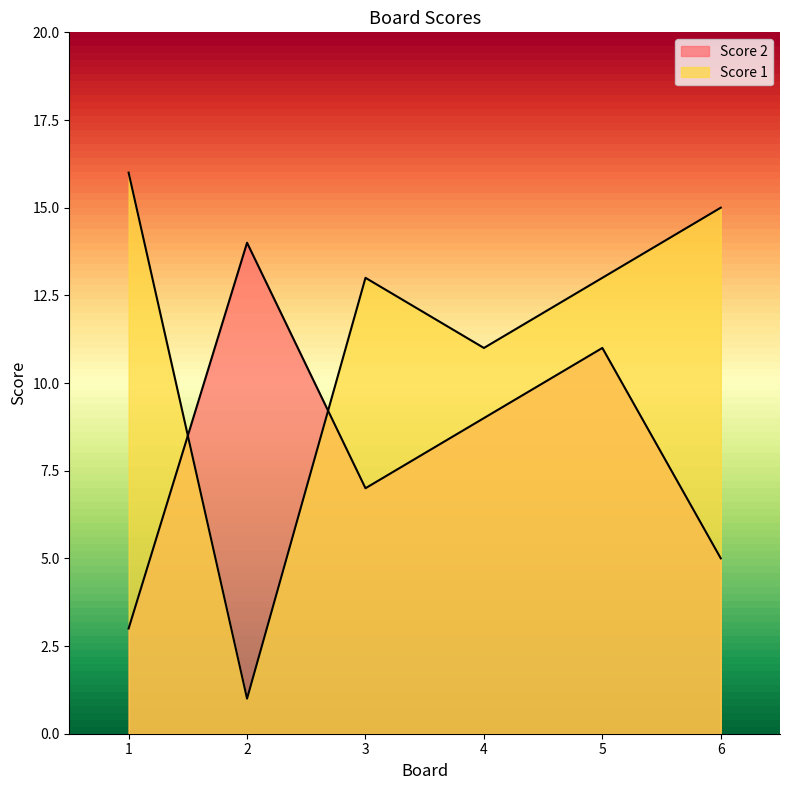

Count the Score 2 values in the range 5 to 11.

4